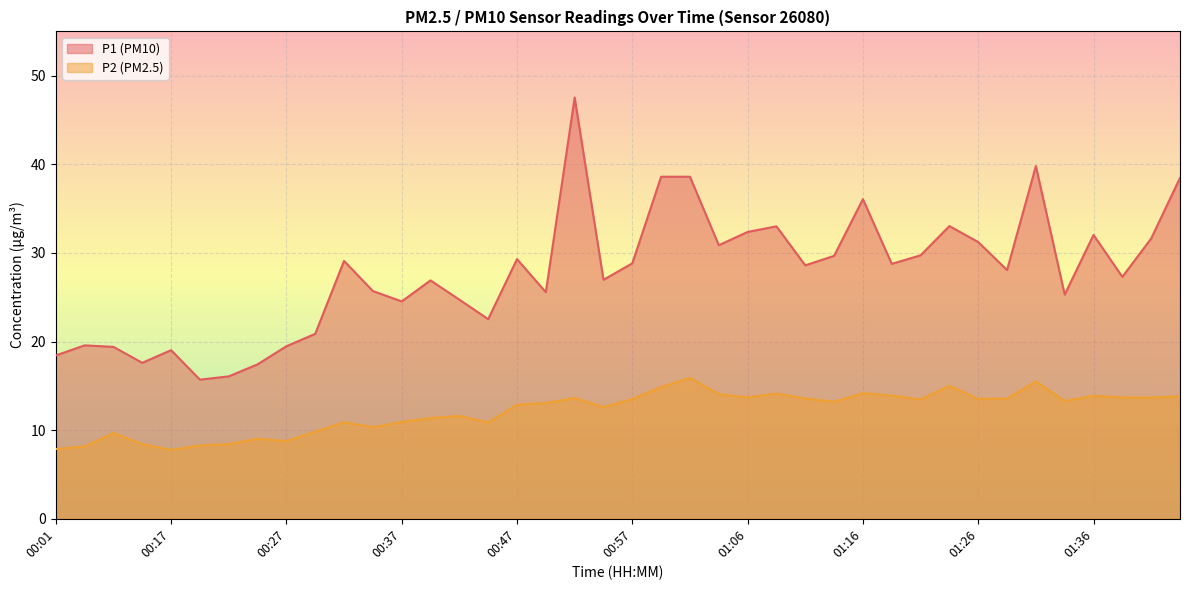

What is the value of the P1 point at the 26th from the left?

33.0